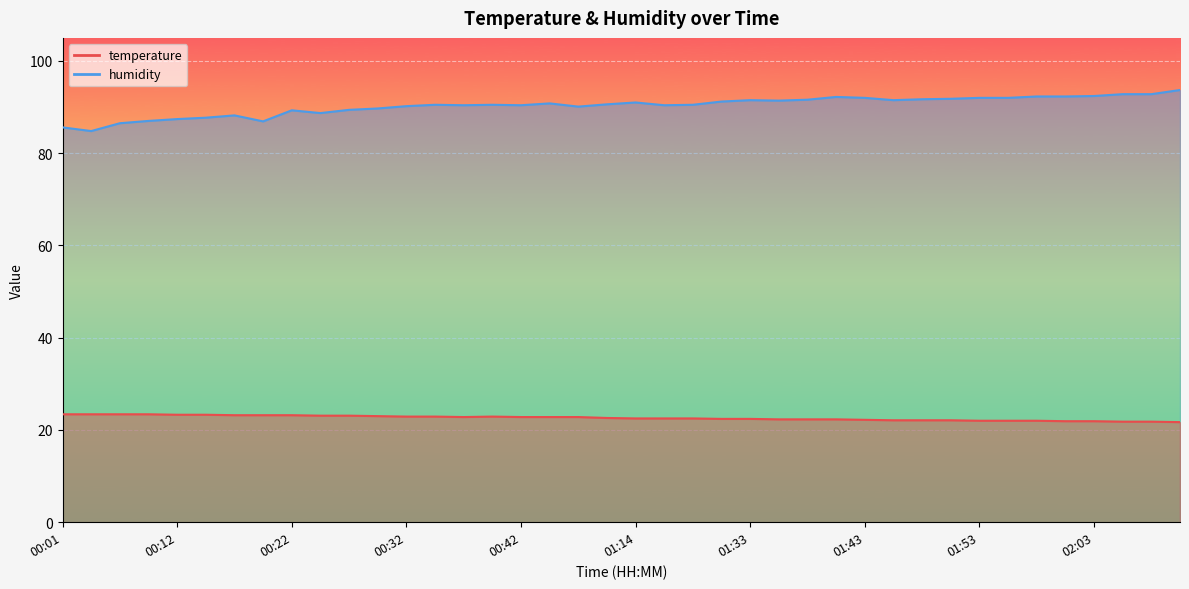

What is the difference between the humidity values at 00:20 and 00:22?

2.4